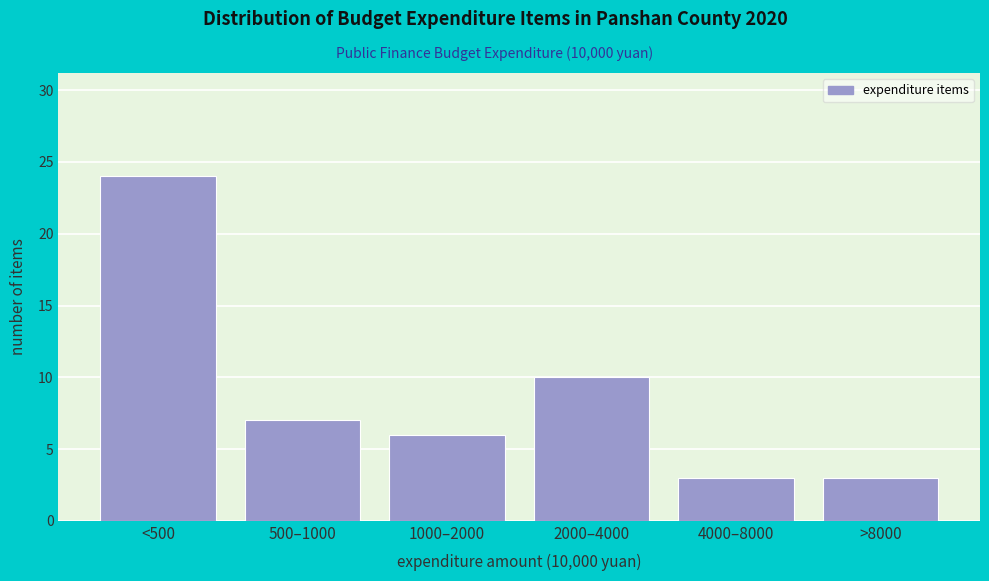

Reading left to right, list all the values displayed in this chart.

<500=24	500–1000=7	1000–2000=6	2000–4000=10	4000–8000=3	>8000=3